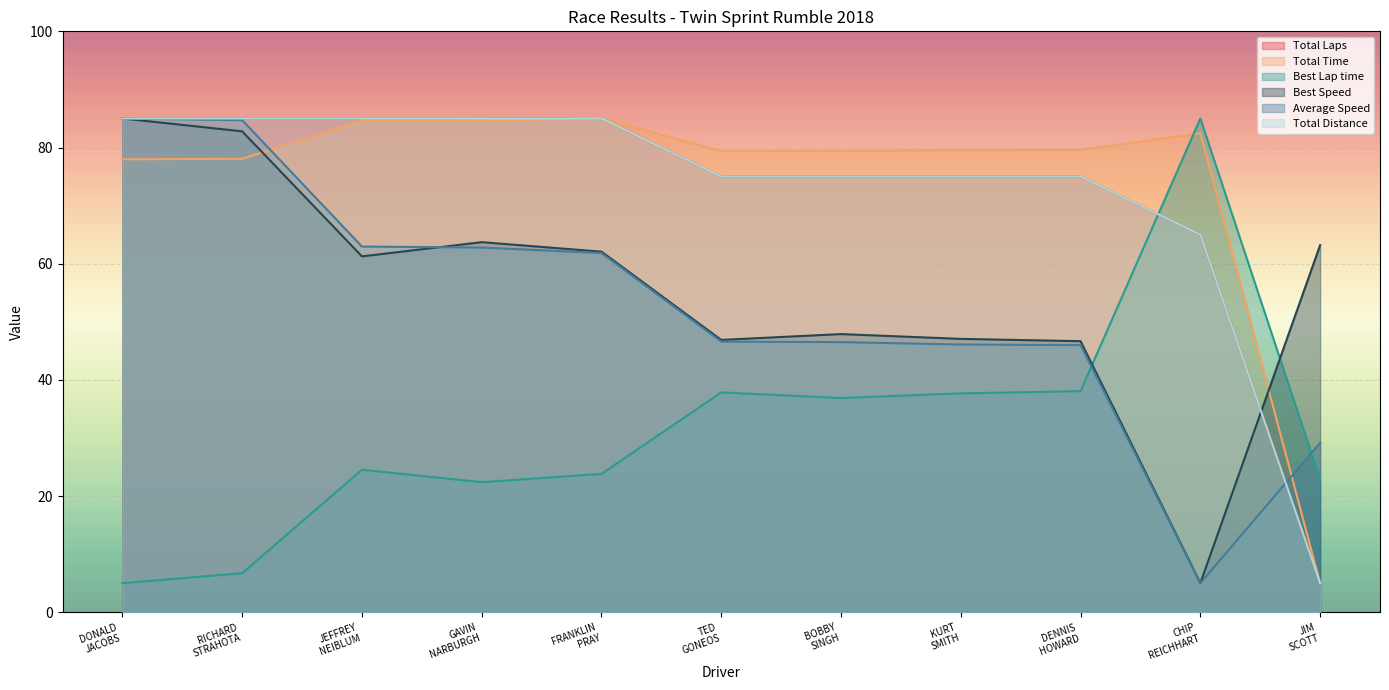

What is the spread (max minus min) of values at JEFFREY NEIBLUM?

60.5